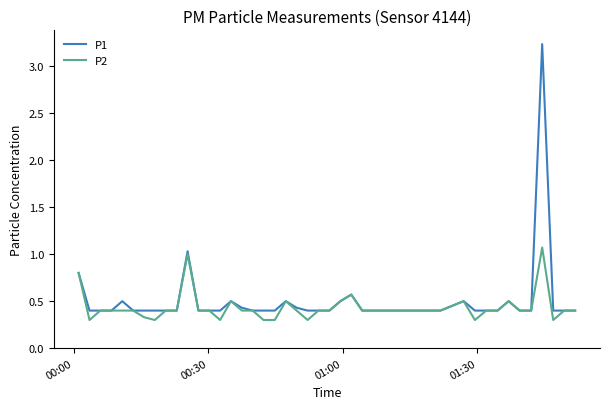

Rank the series by their maximum value, from highest to lowest.

P1, P2